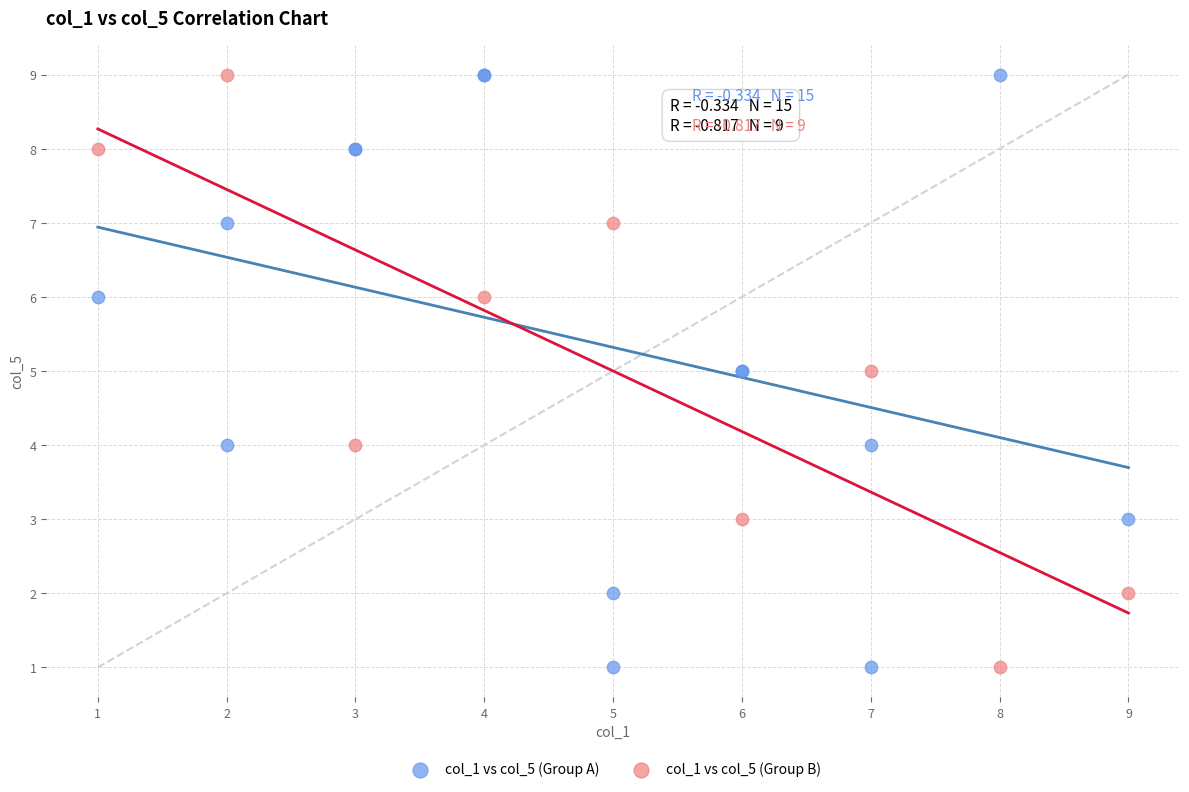

What are all the series names shown in the legend?

col_1 vs col_5 (Group A), col_1 vs col_5 (Group B)